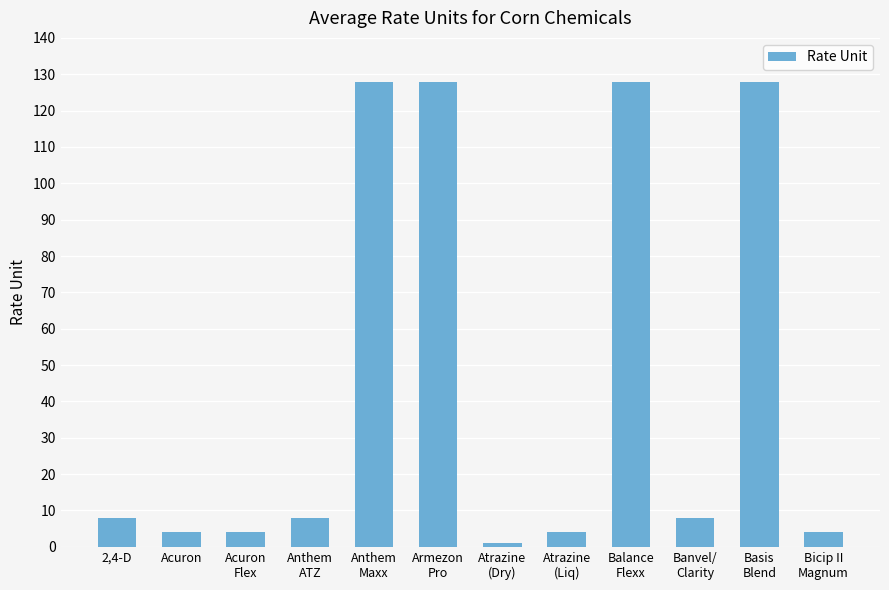

Between Atrazine
(Liq) and Armezon
Pro, which is larger?

Armezon
Pro